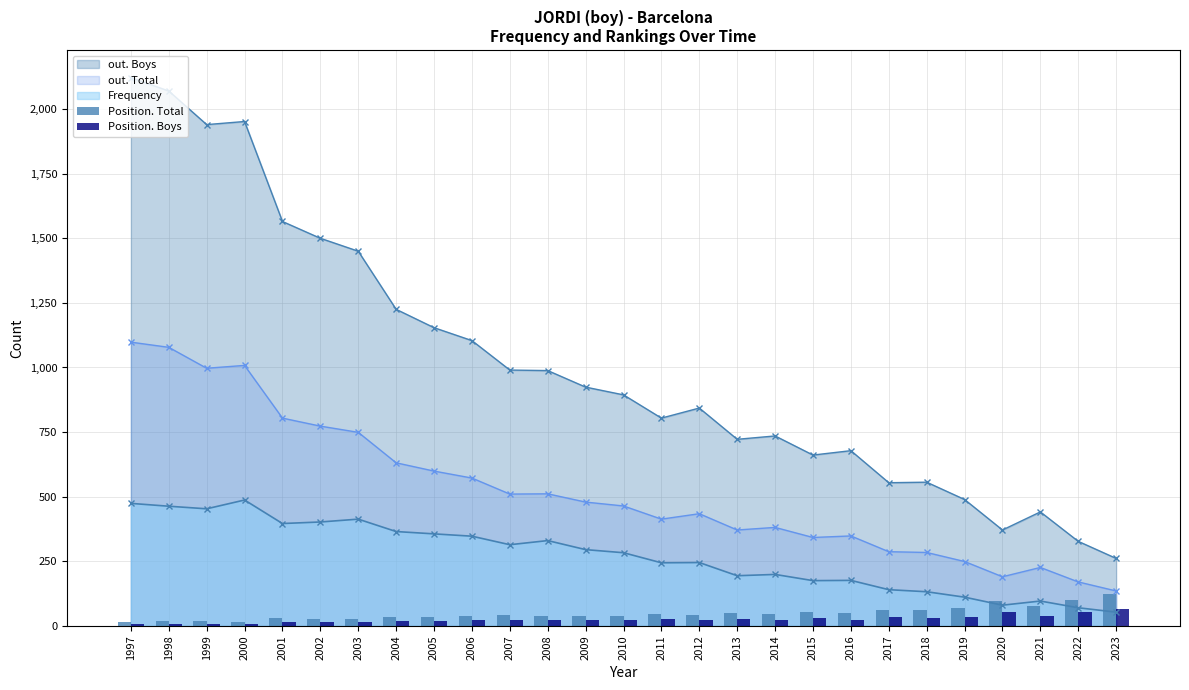

How many groups of bars are there?

27